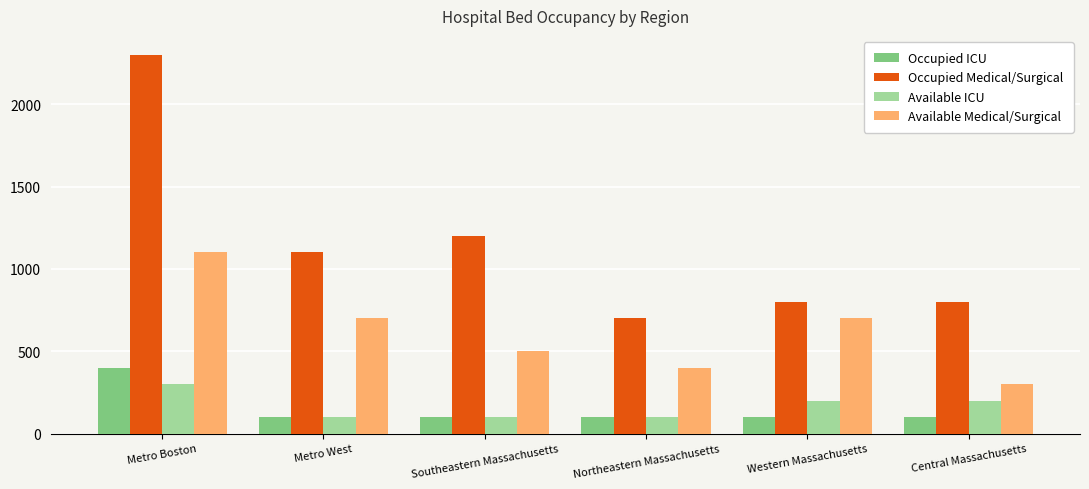

How many bars are there in total?

24